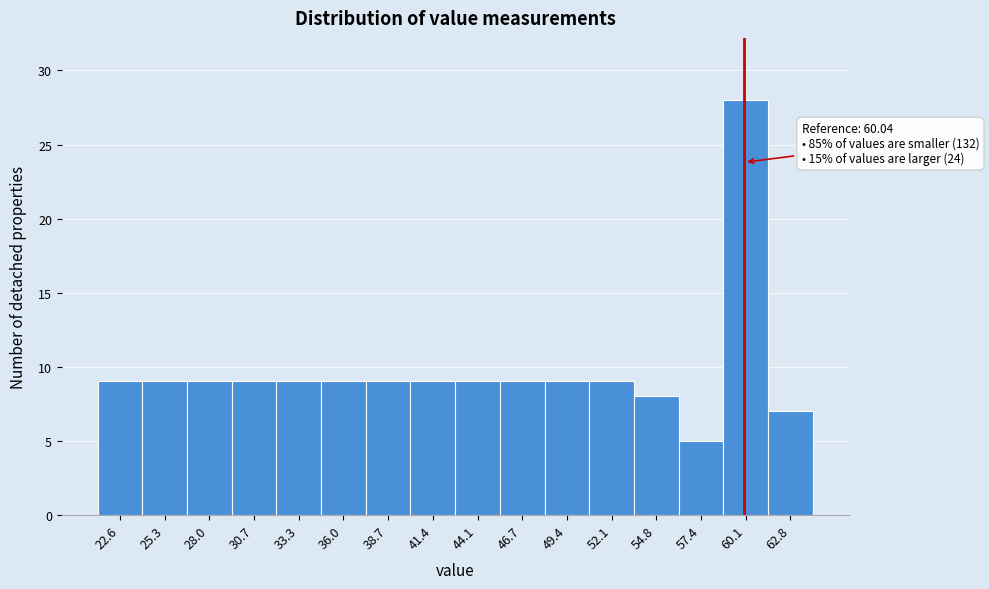

Which range on the x-axis has the tallest bar?

59.0 to 61.5